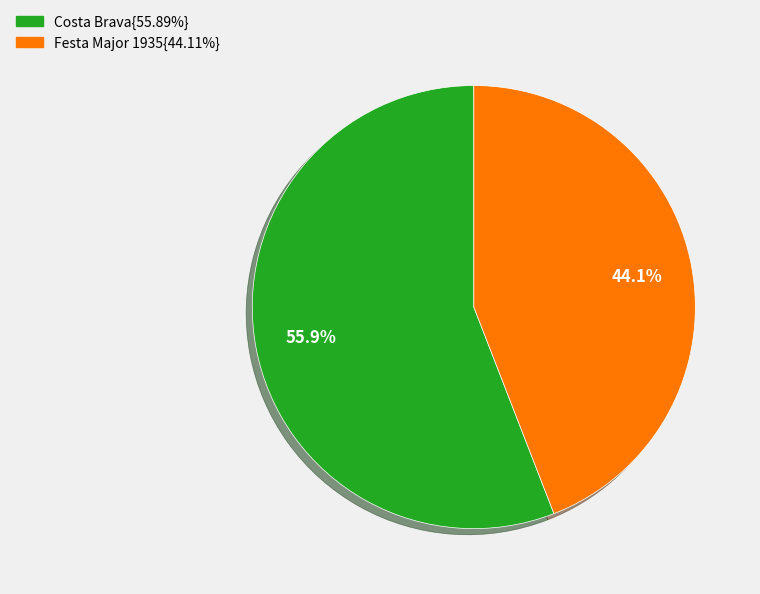

Is there any slice that represents more than half of the pie?

Yes